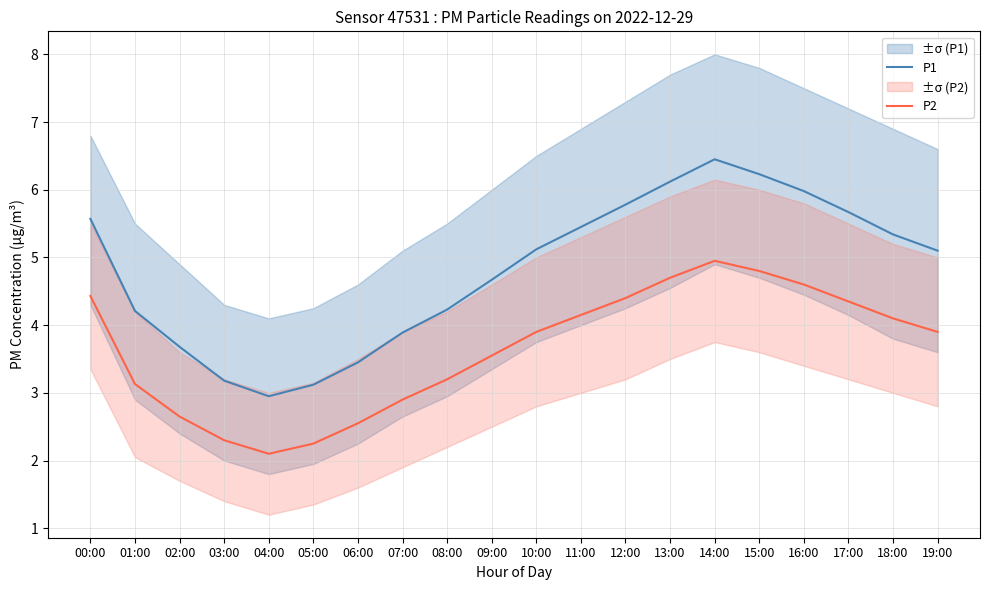

Where is the first local minimum for P1?

04:00